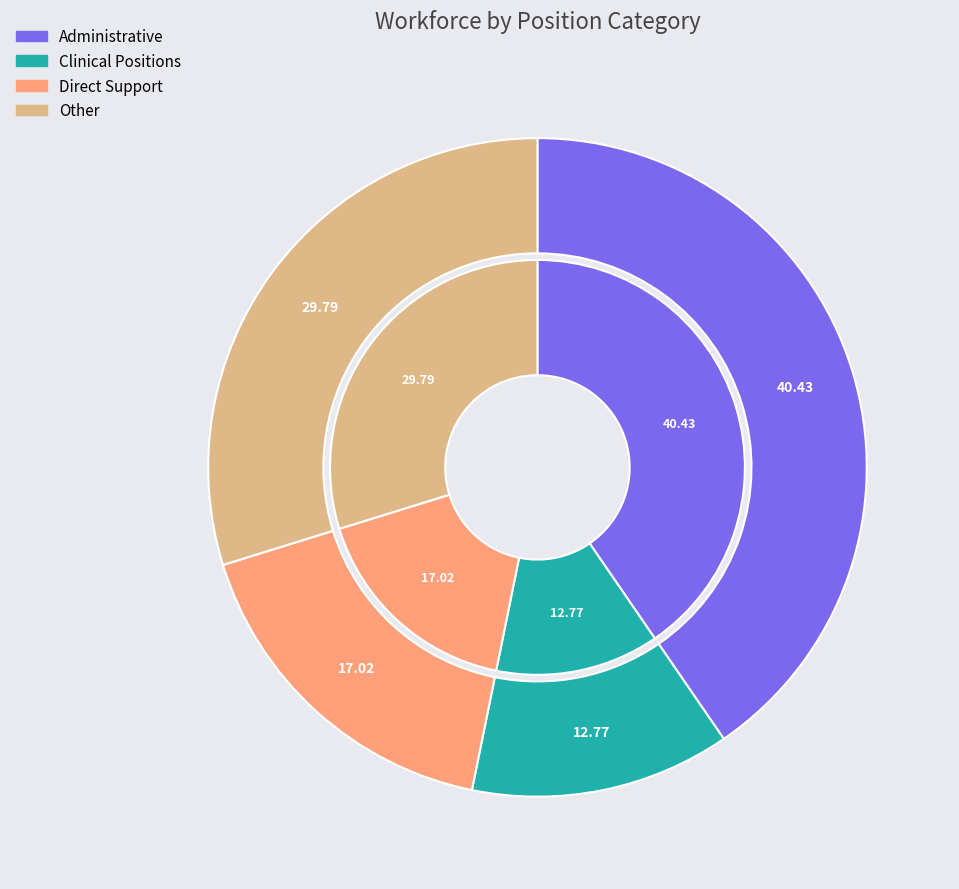

Which slice is the smallest?

Clinical Positions